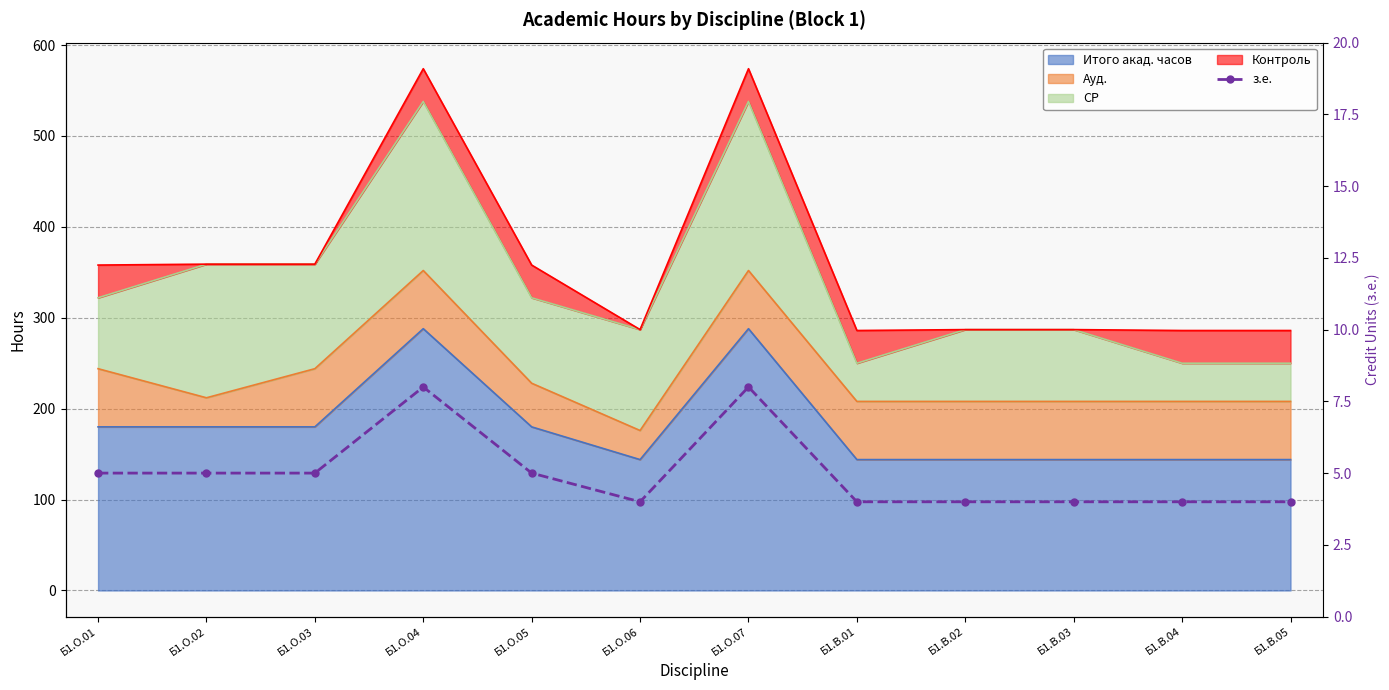

Approximately how many times larger is the value at Б1.В.05 compared to Б1.В.02?

1.0